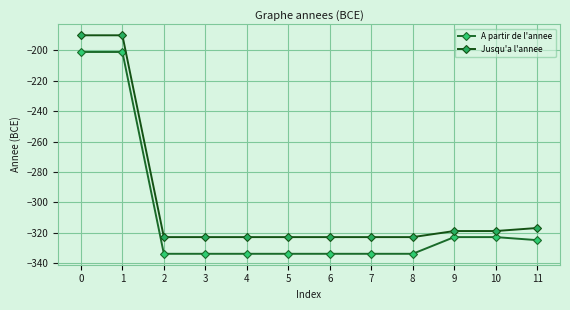

Reading left to right, extract all data points from this chart.

A partir de l'annee: 0=-201	1=-201	2=-334	3=-334	4=-334	5=-334	6=-334	7=-334	8=-334	9=-323	10=-323	11=-325
Jusqu'a l'annee: 0=-190	1=-190	2=-323	3=-323	4=-323	5=-323	6=-323	7=-323	8=-323	9=-319	10=-319	11=-317